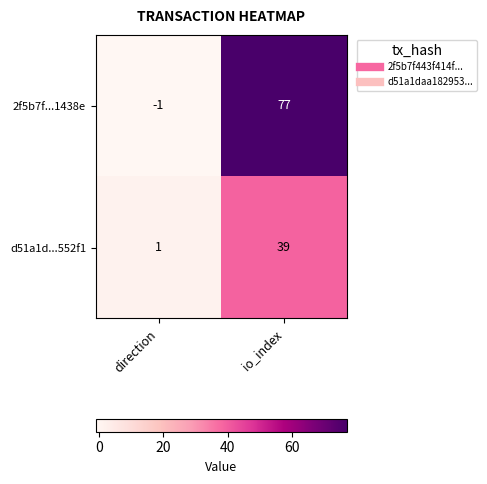

Reading left to right, transcribe all the data shown in this chart.

2f5b7f...1438e: direction=-1	io_index=77
d51a1d...552f1: direction=1	io_index=39